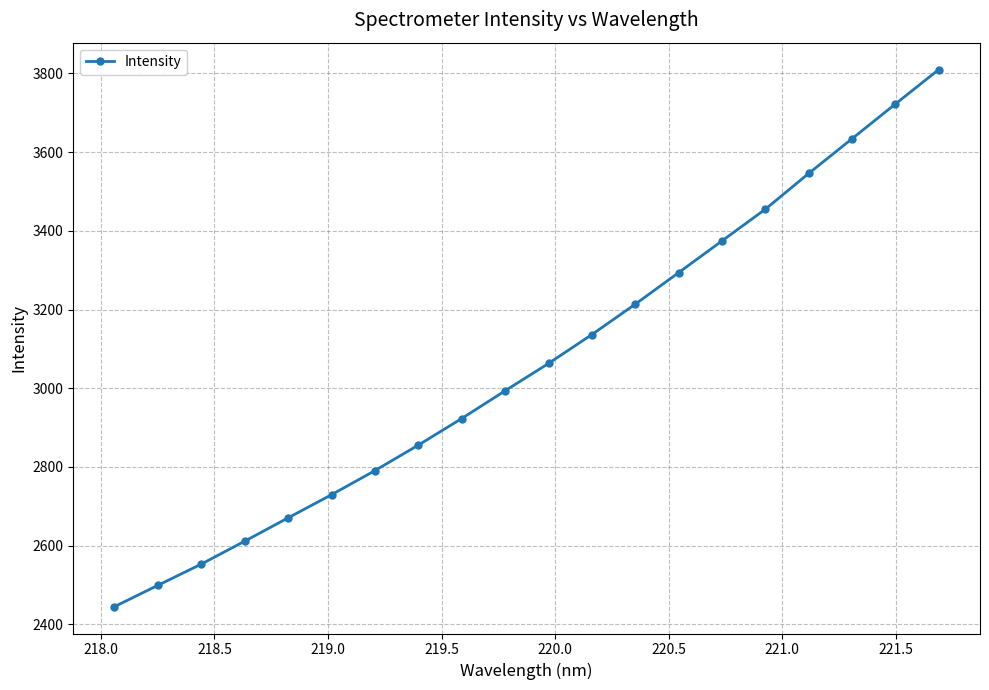

What is the minimum value shown in the chart?

2445.1